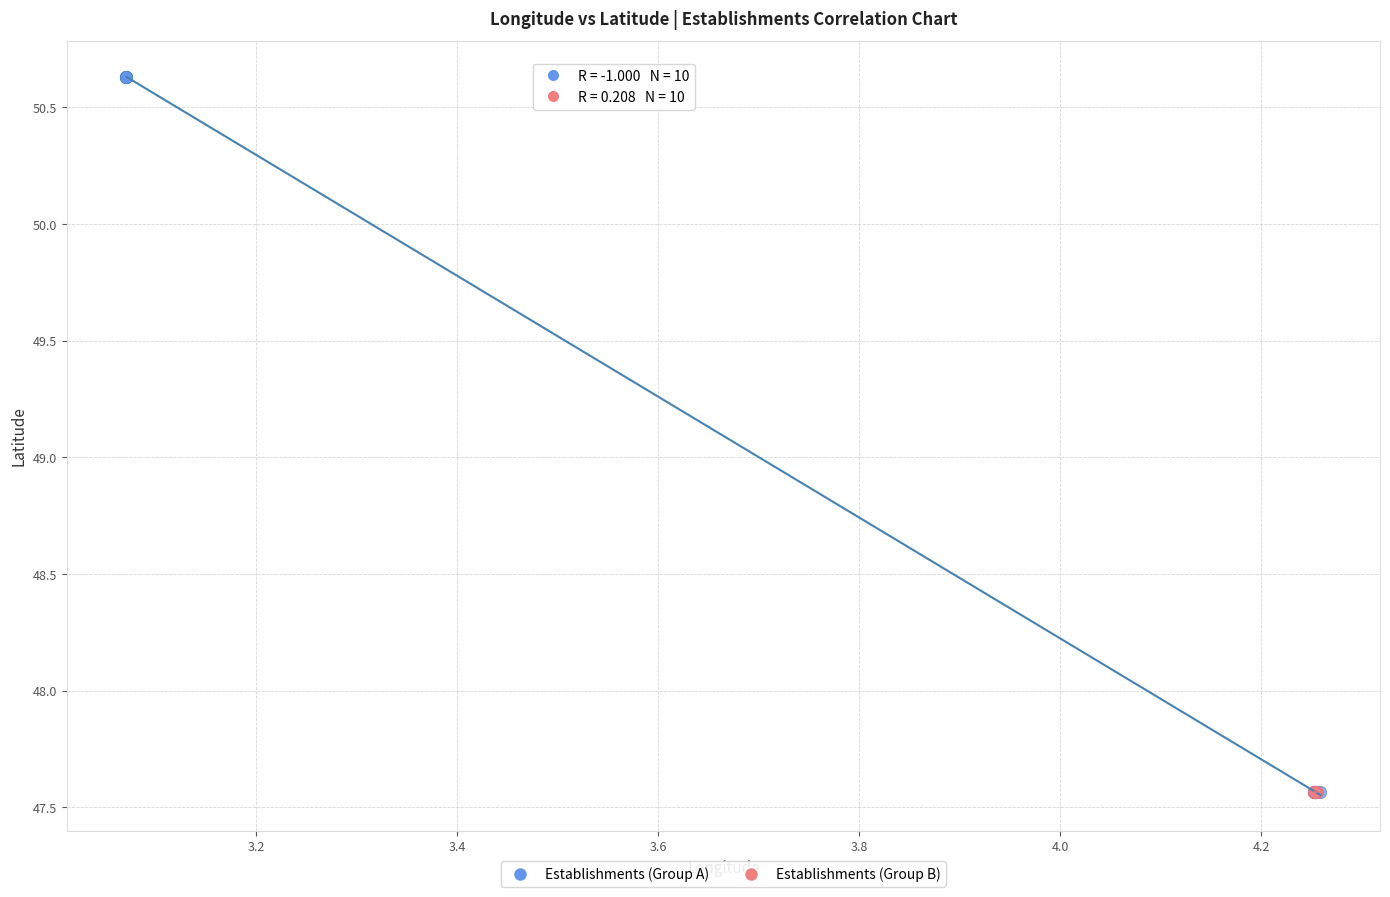

What are all the series names shown in the legend?

Establishments (Group A), Establishments (Group B)